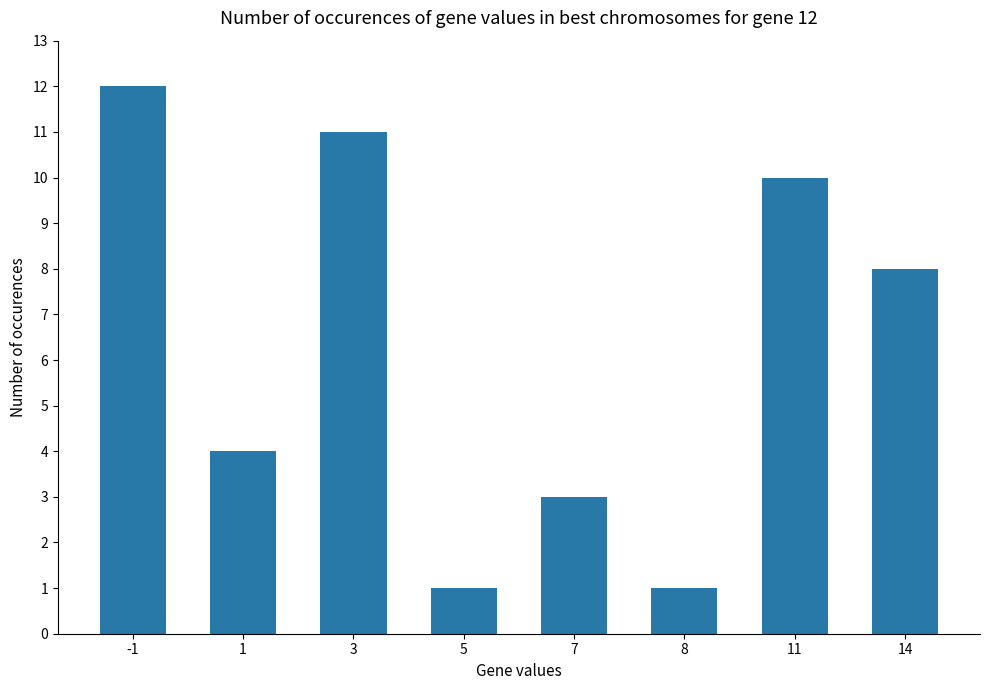

Where does the data first go above 8?

-1